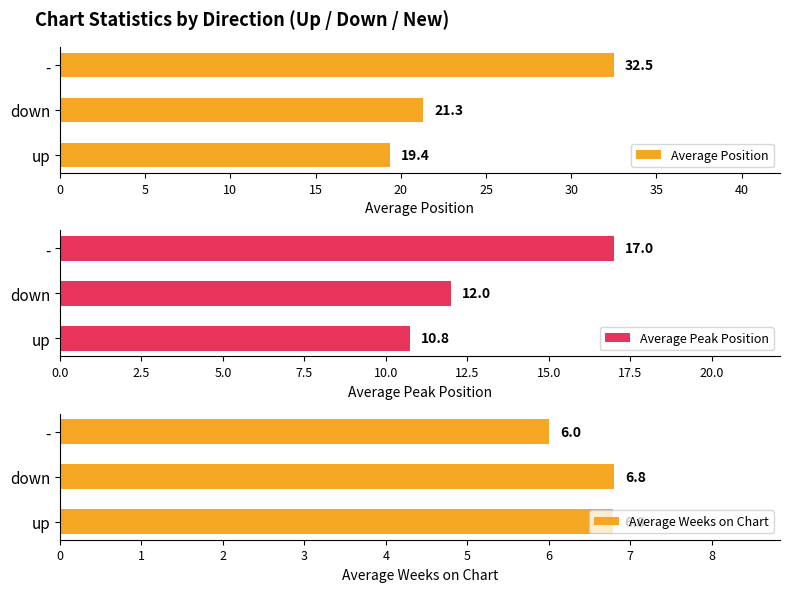

List the labels in order of Average Position value, largest first.

-, down, up